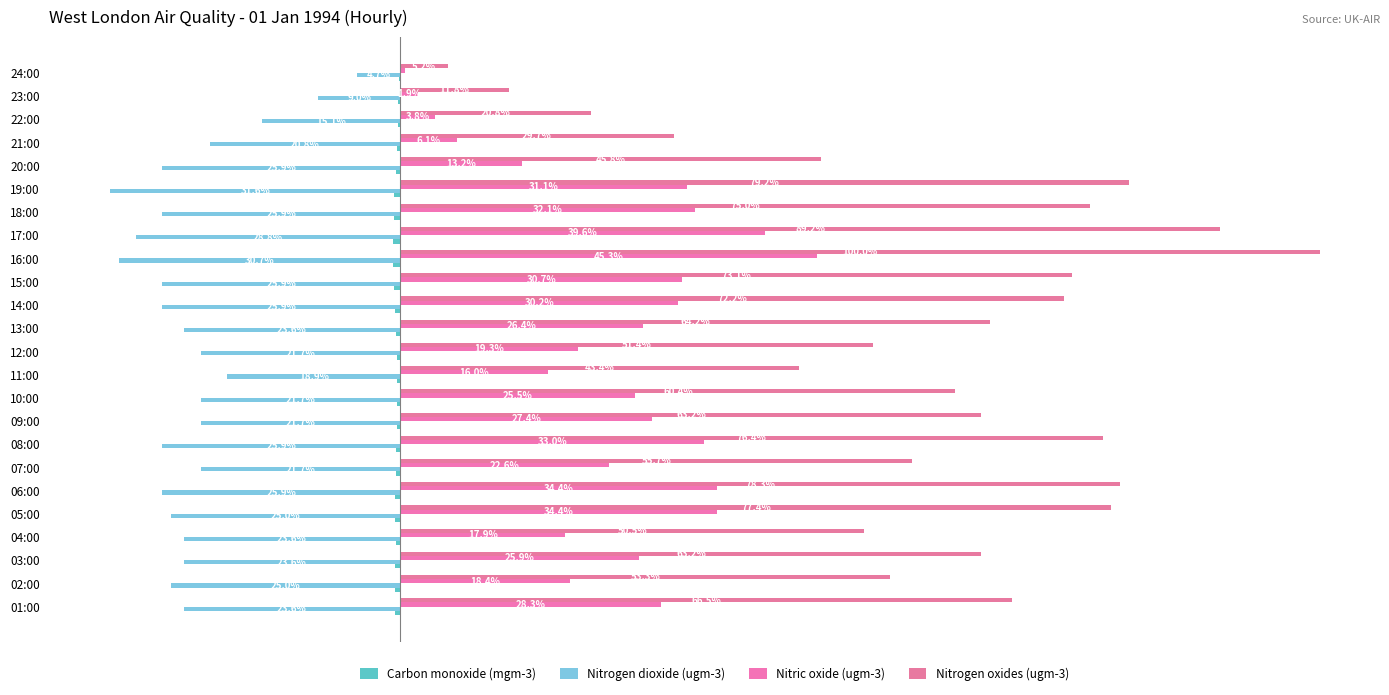

Which category has the lowest value across all series?

19:00